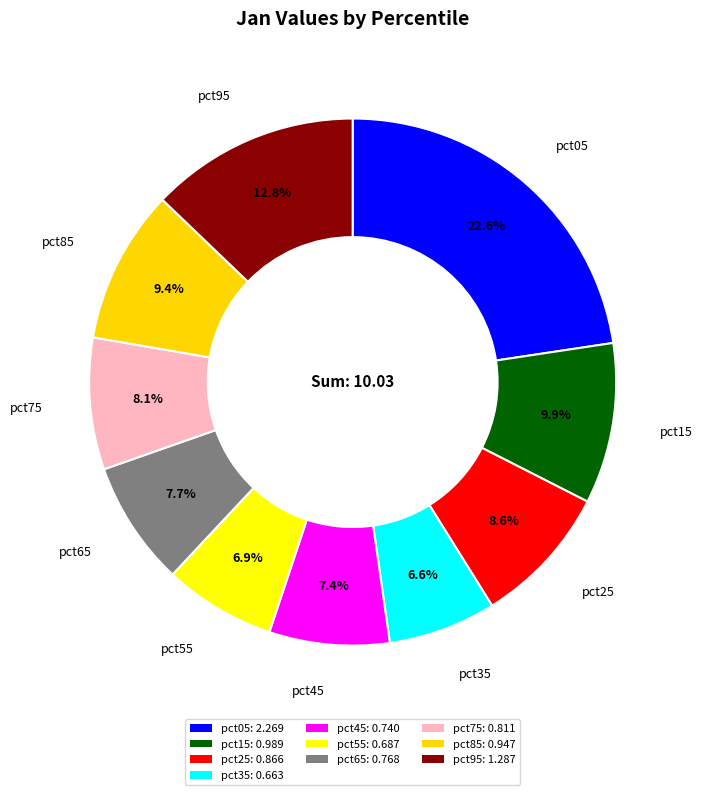

What portion of the pie excludes pct95?

87.2%